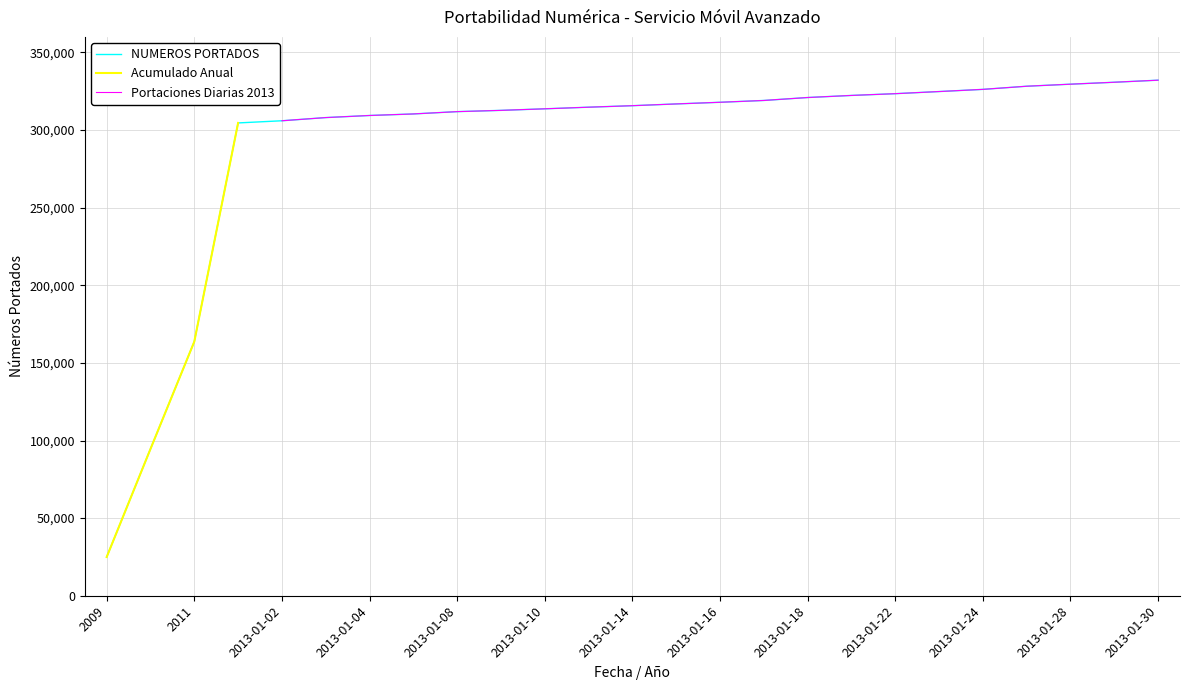

Which label corresponds to the largest value in the chart?

2013-01-30